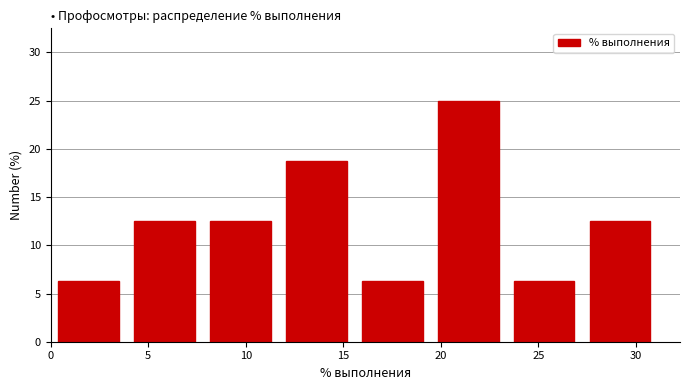

Reading left to right, list every bar in this chart as the range it spans on the x-axis followed by its height. Neither the bar edges nor the heights are printed on the chart, so give them approximately, as read against the axes.

0.0 to 4.0: 6.5
4.0 to 8.0: 12.5
8.0 to 11.5: 12.5
11.5 to 15.5: 19.0
15.5 to 19.5: 6.5
19.5 to 23.5: 25.0
23.5 to 27.0: 6.5
27.0 to 31.0: 12.5